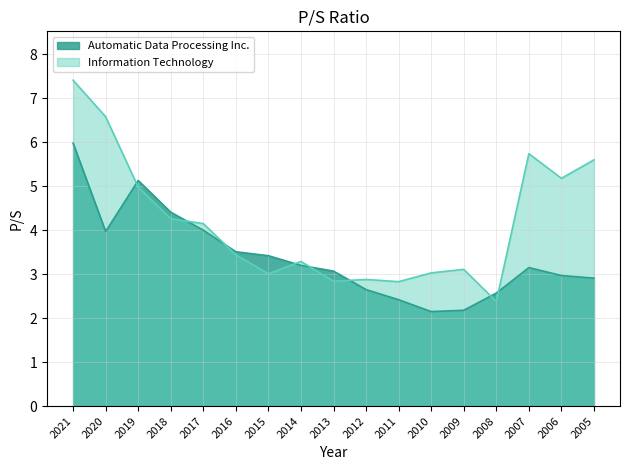

Rank the series by their maximum value, from highest to lowest.

Information Technology, Automatic Data Processing Inc.